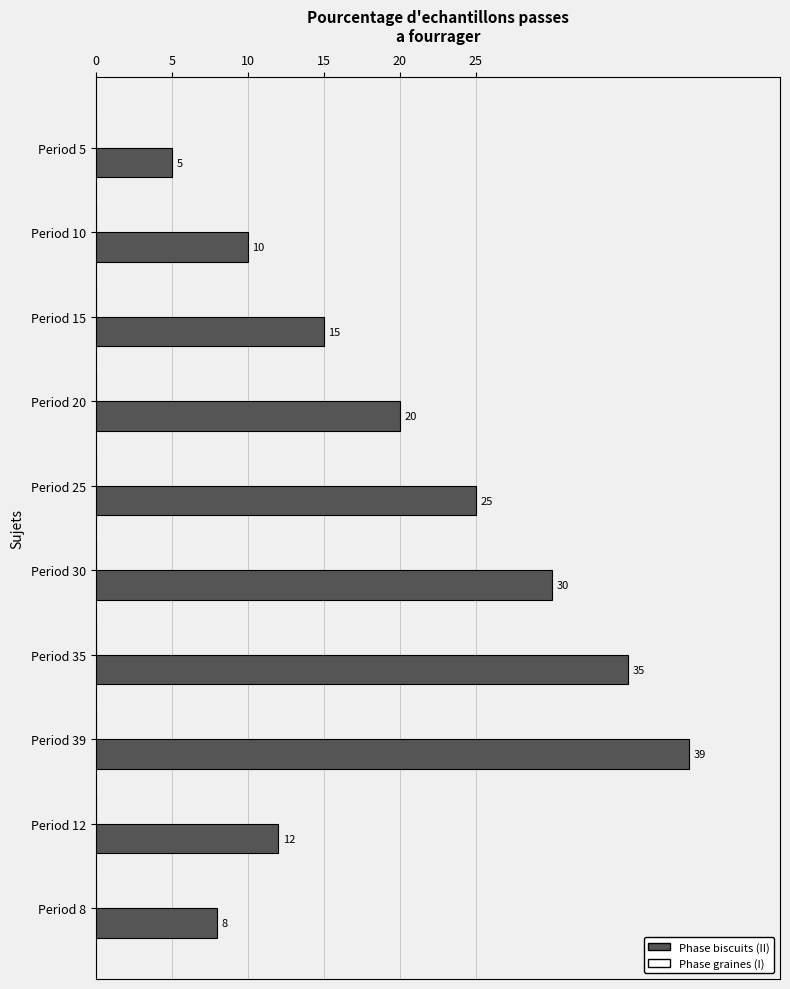

Which label corresponds to the largest value in the chart?

Period 39